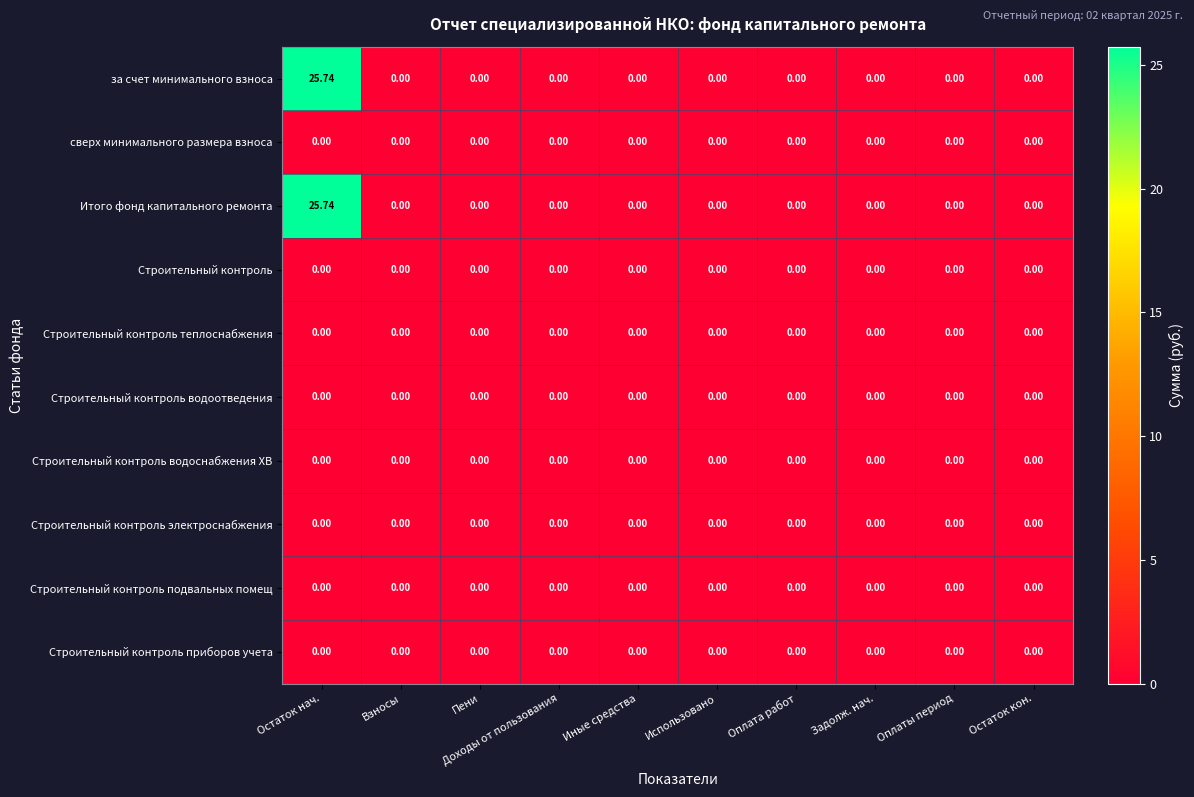

At which category is the sum across all series the highest?

Остаток нач.